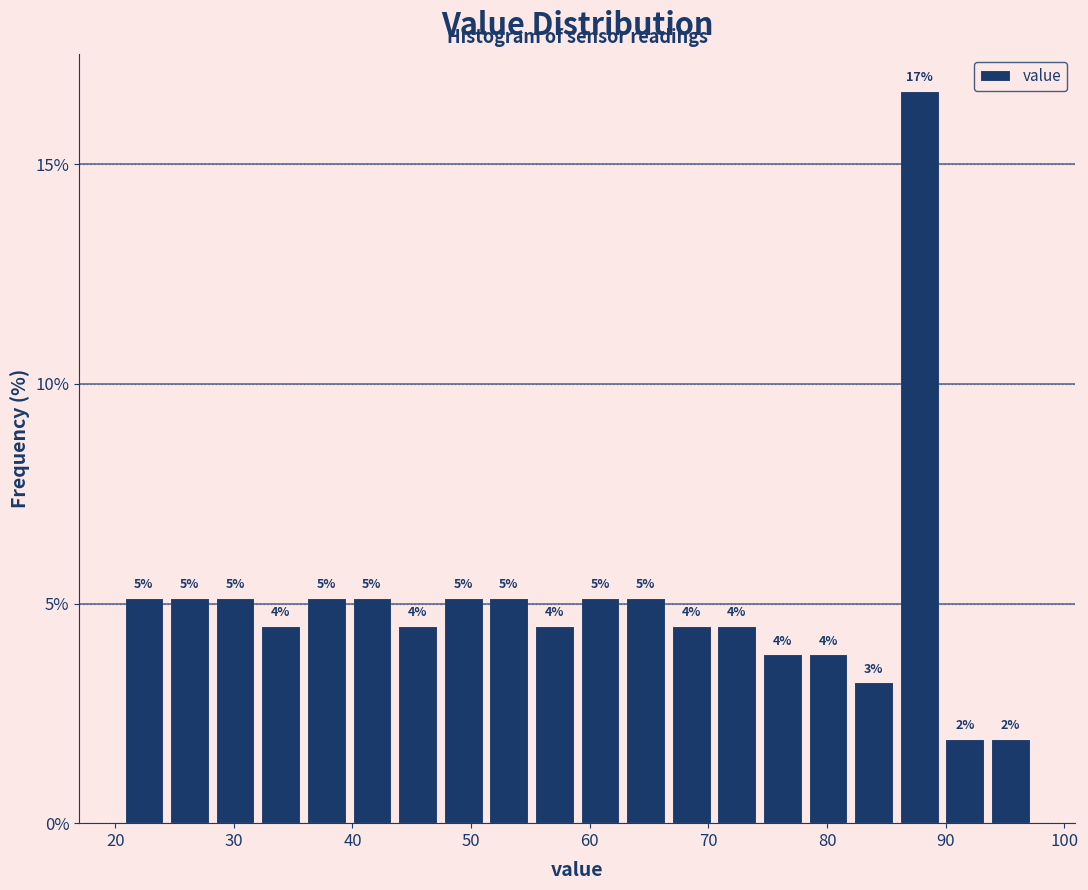

Around what value on the x-axis is the tallest bar? Give the approximate position of its centre, as read against the axis.

88